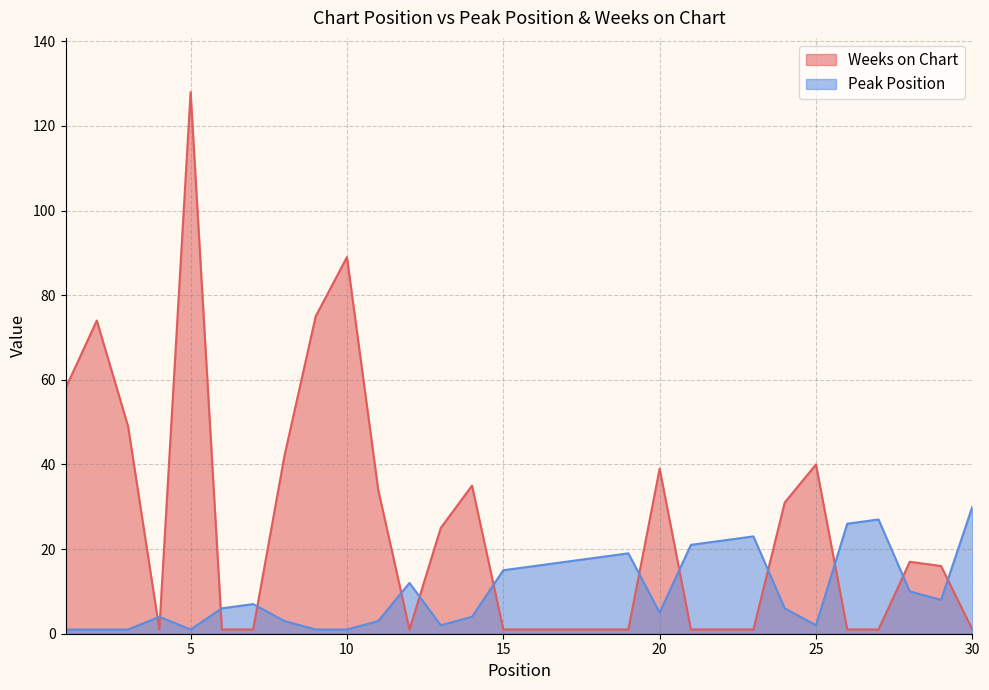

At how many categories does at least one series exceed 26?

14